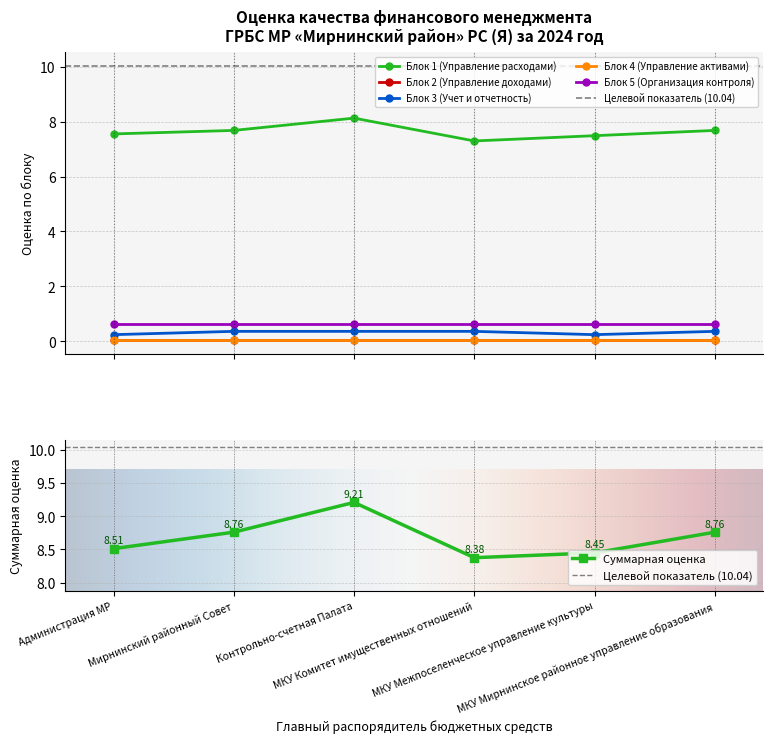

Is this an area chart (filled region under the line)?

No